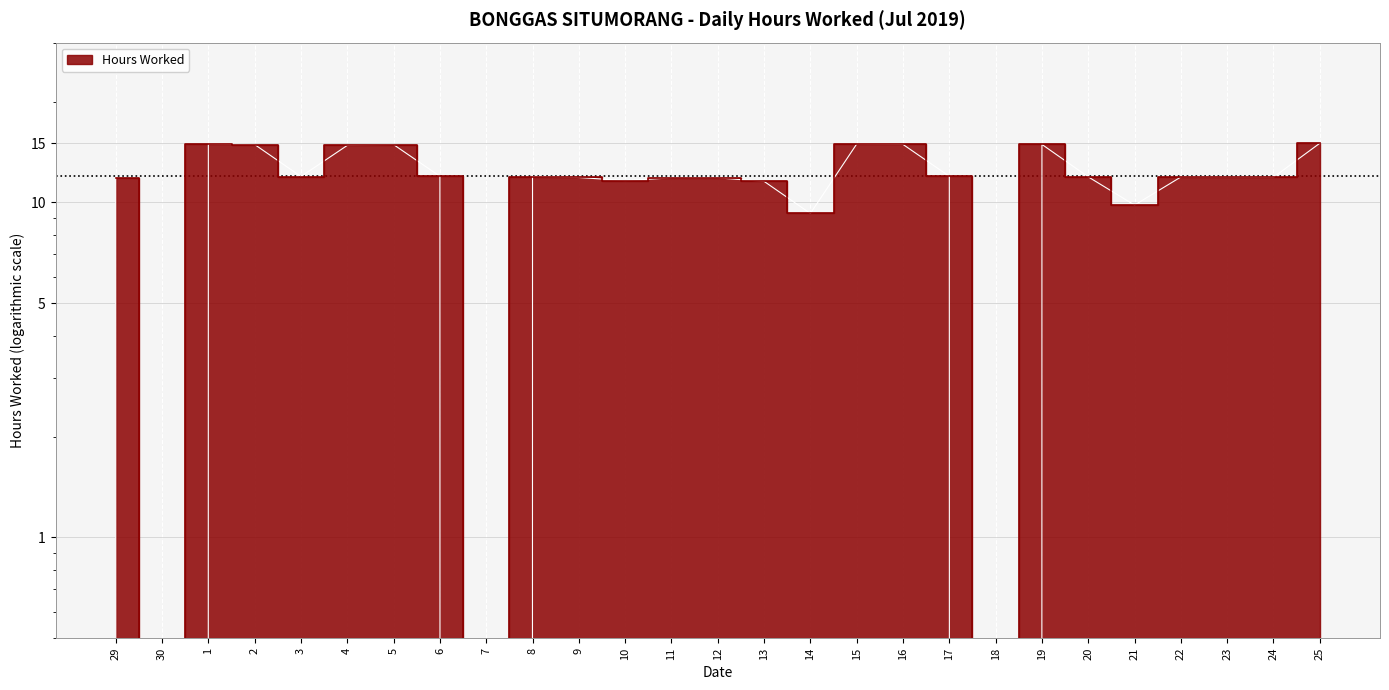

What is the maximum value shown in the chart?

15.0